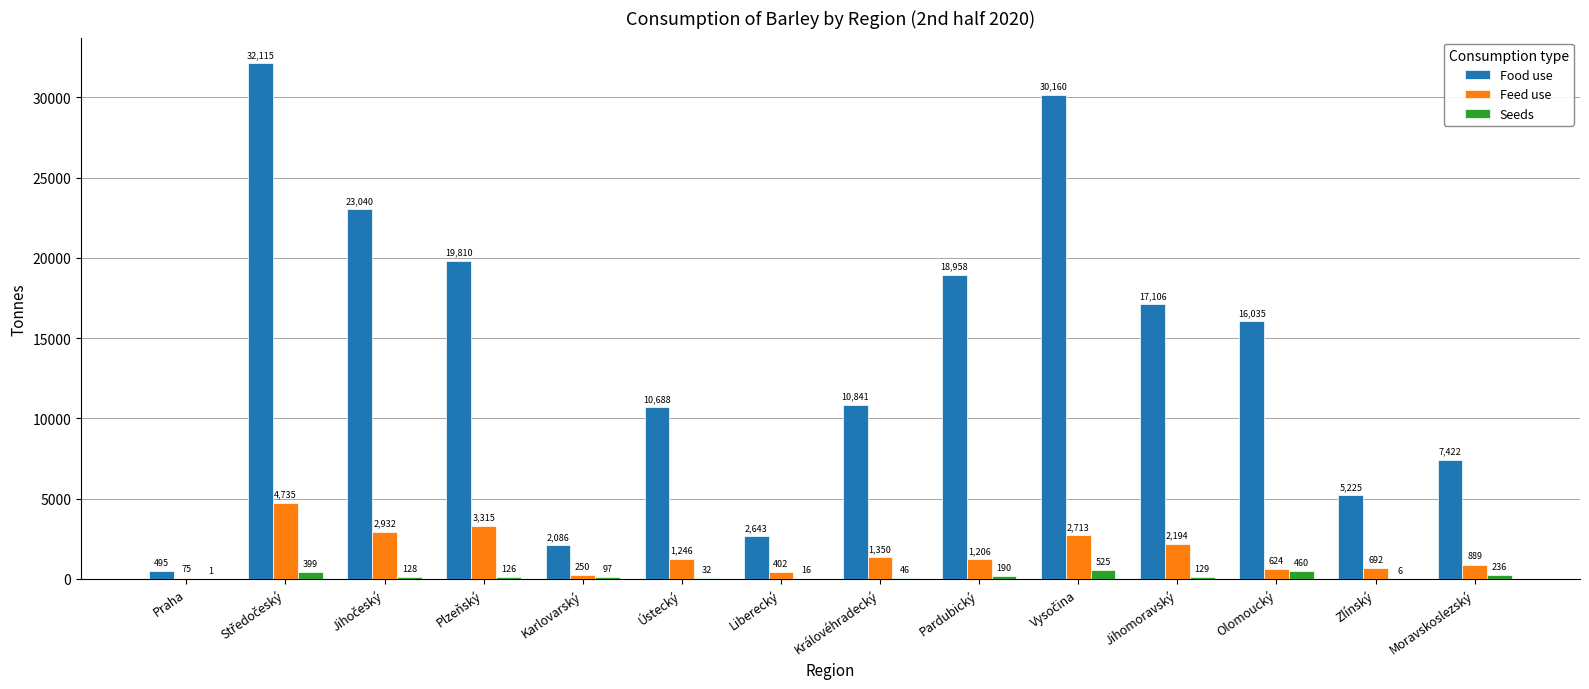

Where is Food use nearest to the value 16304?

Olomoucký